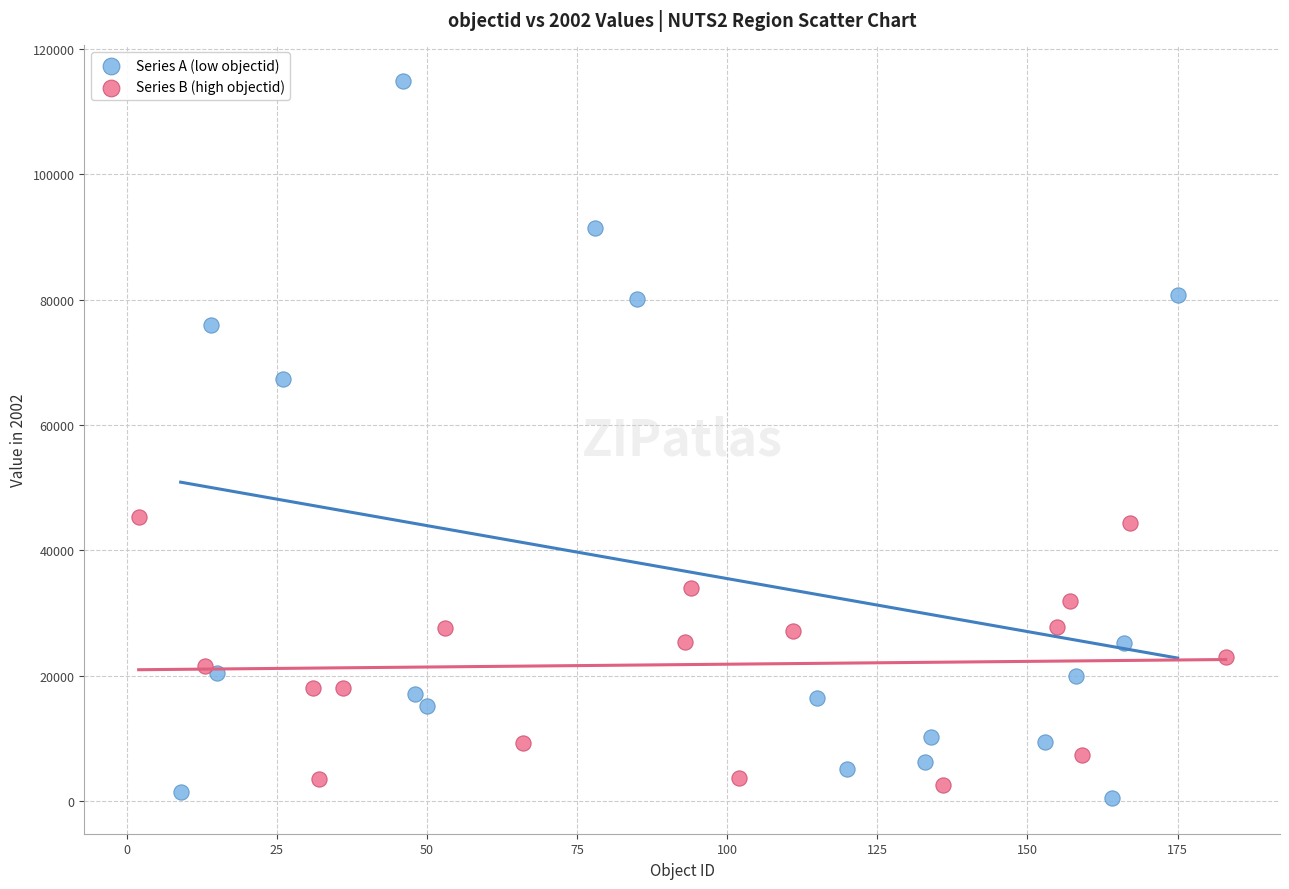

Which series reaches the maximum Y coordinate?

Series A (low objectid)